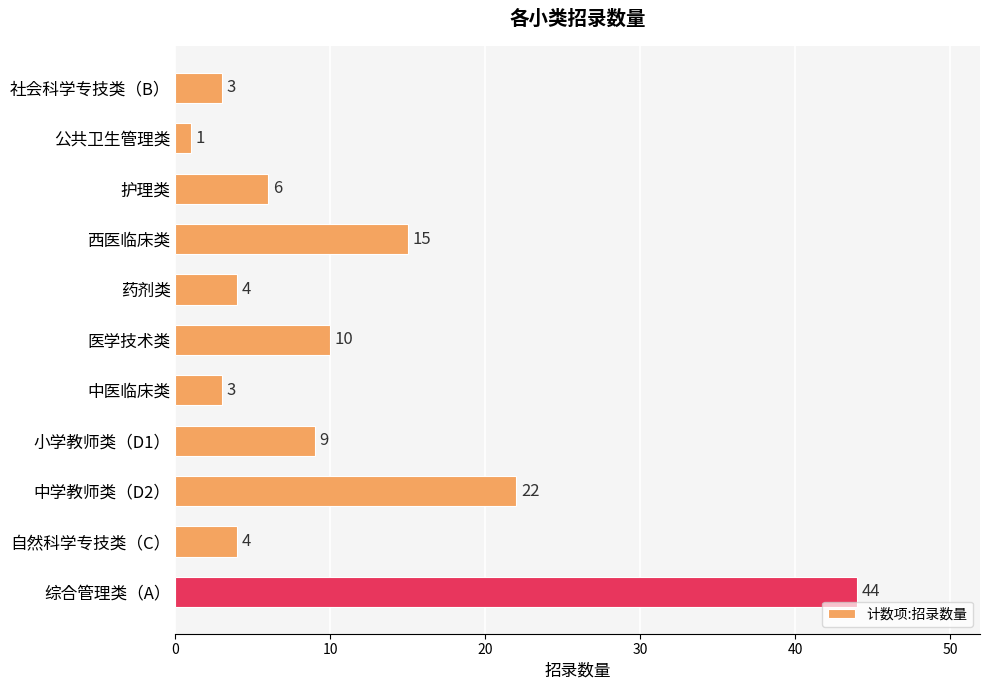

The value at 医学技术类 is 10. True or false?

True